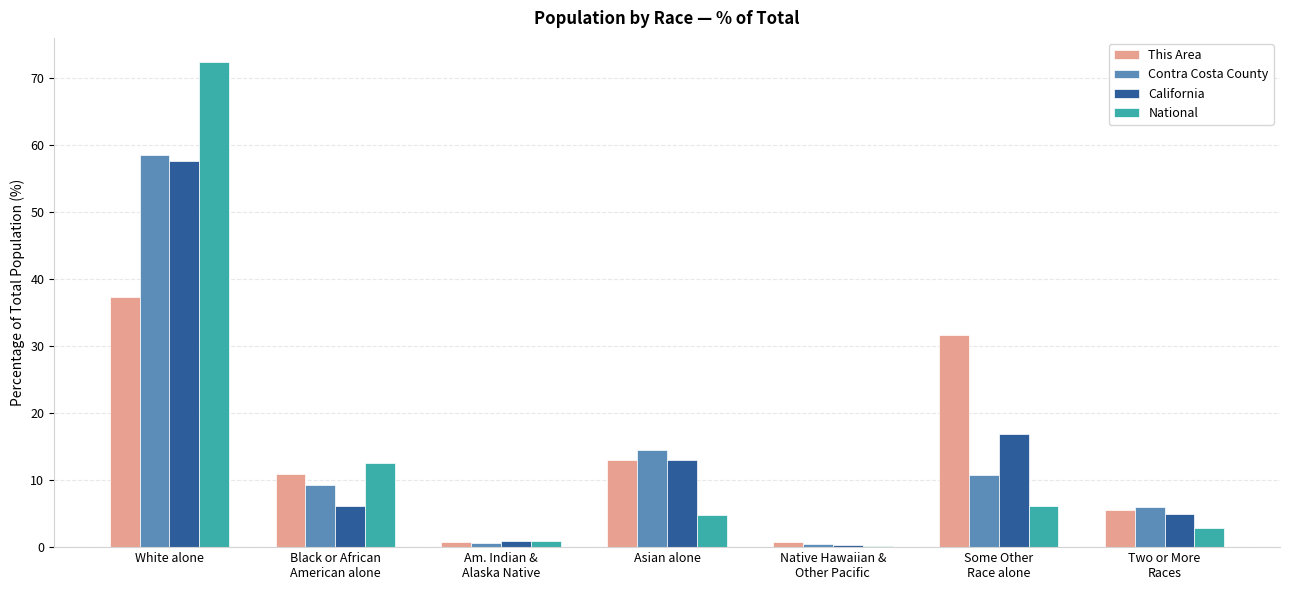

At which category is the sum across all series the highest?

White alone